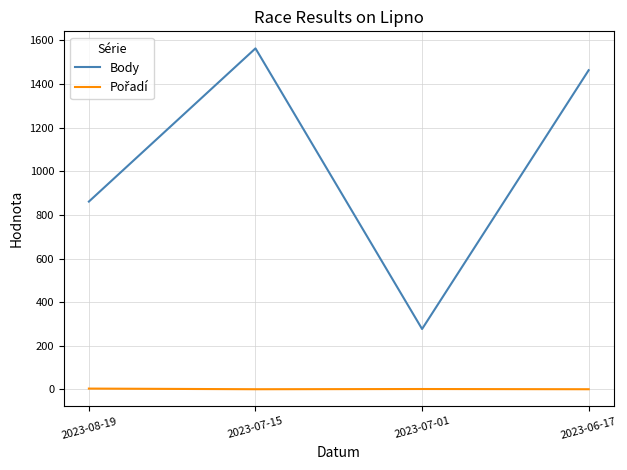

What is the minimum value shown in the chart?

1